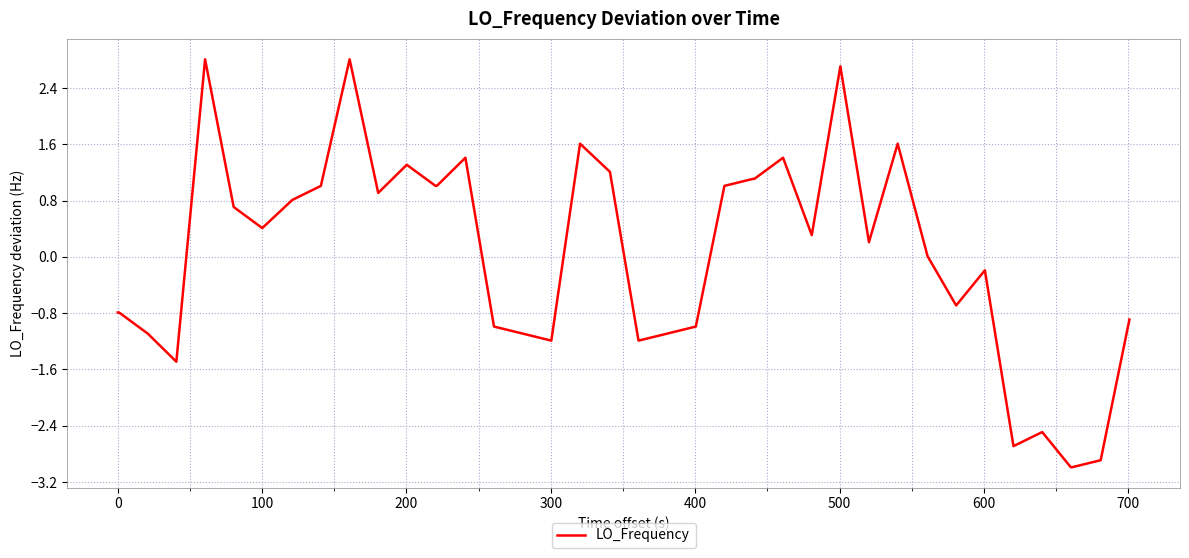

What is the greatest value displayed?

2.8